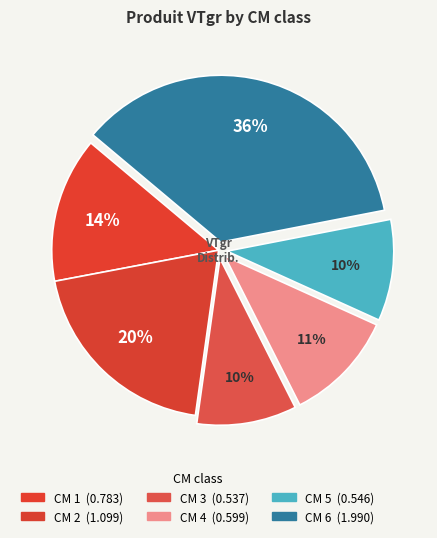

How many segments does this pie chart have?

6